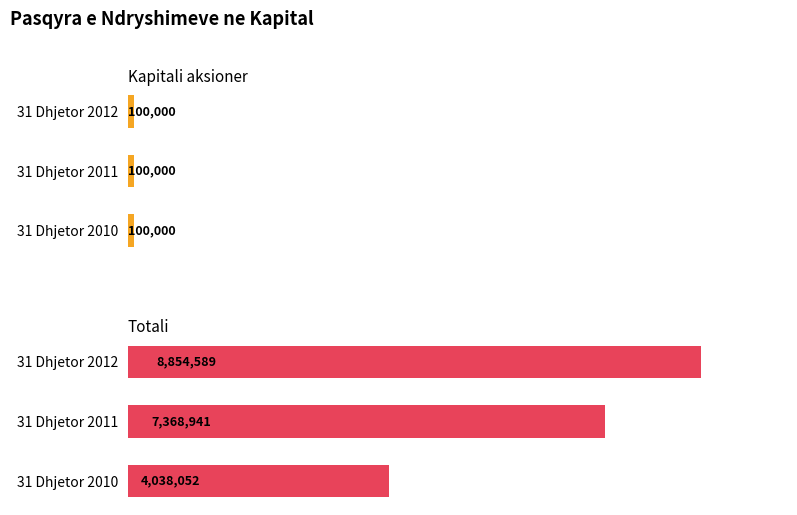

Count the number of categories in the chart.

3